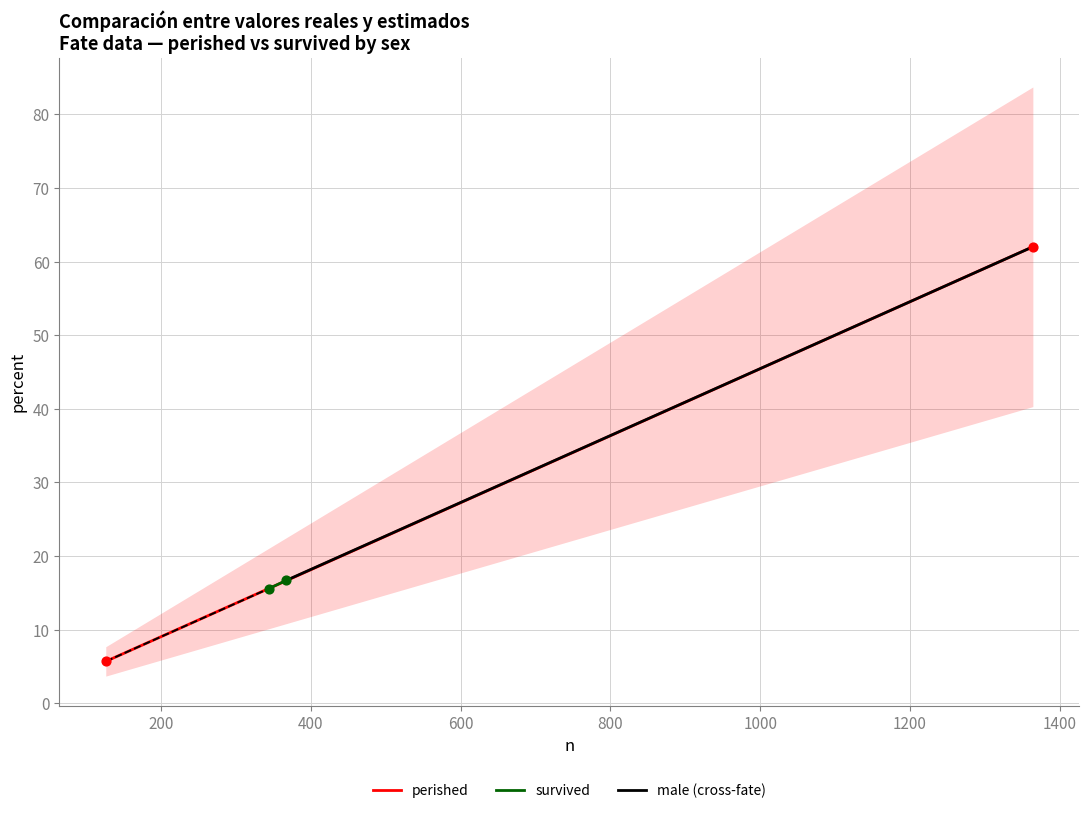

What are all the series names shown in the legend?

perished, survived, male (cross-fate)